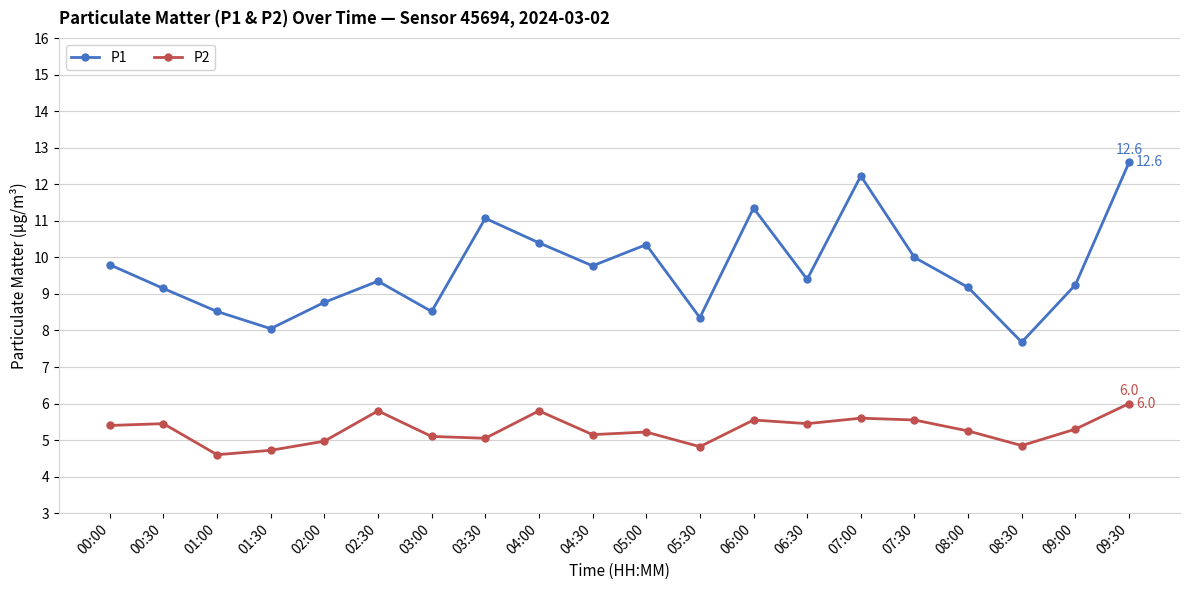

What is the difference between the P1 values at 00:00 and 09:30?

2.8